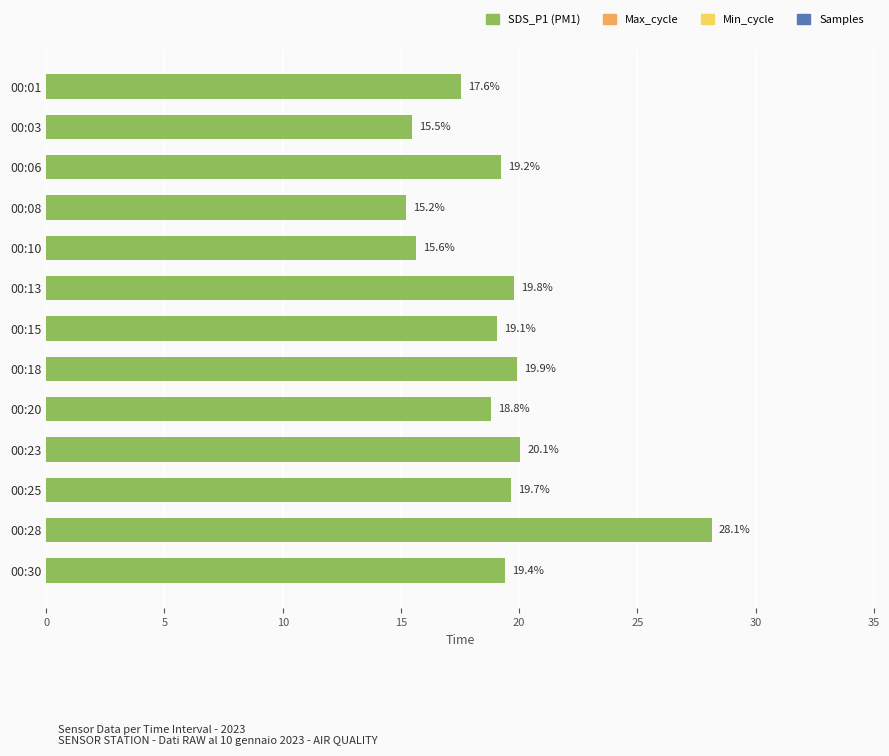

How many bars are there in total?

13